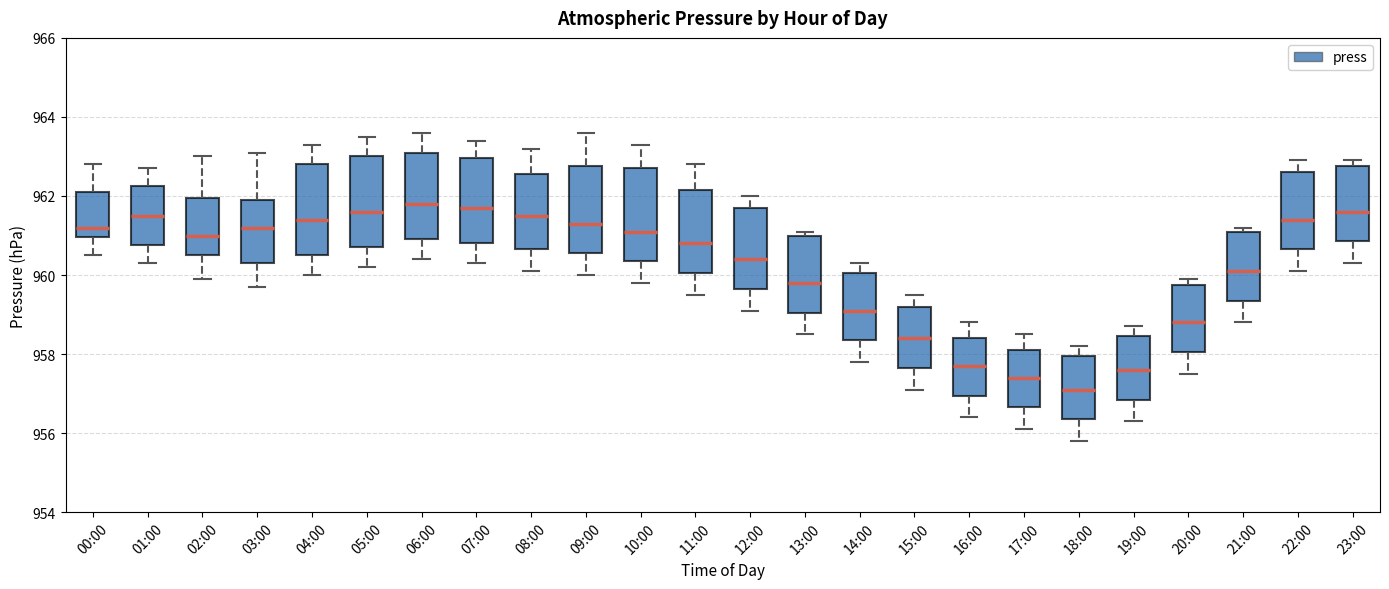

Reading left to right, read every box against the y-axis: the position of its median line, the range the box covers, and the ends of its whiskers. The values are not printed on the chart, so give them approximately, as read against the axis.

00:00: median 961.2, box 961.0 to 962.2, whiskers 960.6 to 962.8
01:00: median 961.6, box 960.8 to 962.2, whiskers 960.4 to 962.8
02:00: median 961.0, box 960.6 to 962.0, whiskers 960.0 to 963.0
03:00: median 961.2, box 960.4 to 962.0, whiskers 959.8 to 963.2
04:00: median 961.4, box 960.6 to 962.8, whiskers 960.0 to 963.4
05:00: median 961.6, box 960.8 to 963.0, whiskers 960.2 to 963.6
06:00: median 961.8, box 961.0 to 963.2, whiskers 960.4 to 963.6
07:00: median 961.8, box 960.8 to 963.0, whiskers 960.4 to 963.4
08:00: median 961.6, box 960.6 to 962.6, whiskers 960.2 to 963.2
09:00: median 961.4, box 960.6 to 962.8, whiskers 960.0 to 963.6
10:00: median 961.2, box 960.4 to 962.8, whiskers 959.8 to 963.4
11:00: median 960.8, box 960.0 to 962.2, whiskers 959.6 to 962.8
12:00: median 960.4, box 959.6 to 961.8, whiskers 959.2 to 962.0
13:00: median 959.8, box 959.0 to 961.0, whiskers 958.6 to 961.2
14:00: median 959.2, box 958.4 to 960.0, whiskers 957.8 to 960.4
15:00: median 958.4, box 957.6 to 959.2, whiskers 957.2 to 959.6
16:00: median 957.8, box 957.0 to 958.4, whiskers 956.4 to 958.8
17:00: median 957.4, box 956.6 to 958.2, whiskers 956.2 to 958.6
18:00: median 957.2, box 956.4 to 958.0, whiskers 955.8 to 958.2
19:00: median 957.6, box 956.8 to 958.4, whiskers 956.4 to 958.8
20:00: median 958.8, box 958.0 to 959.8, whiskers 957.6 to 960.0
21:00: median 960.2, box 959.4 to 961.2, whiskers 958.8 to 961.2 (just above the box's upper edge)
22:00: median 961.4, box 960.6 to 962.6, whiskers 960.2 to 963.0
23:00: median 961.6, box 960.8 to 962.8, whiskers 960.4 to 963.0